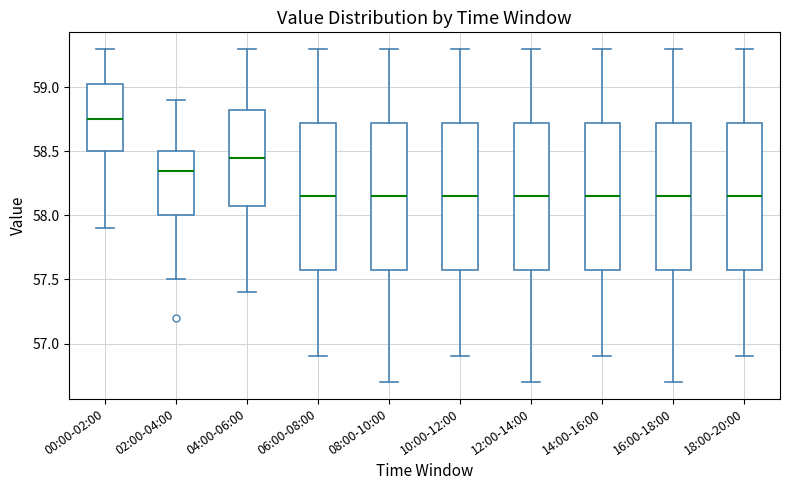

Which box's median line is the highest?

00:00-02:00